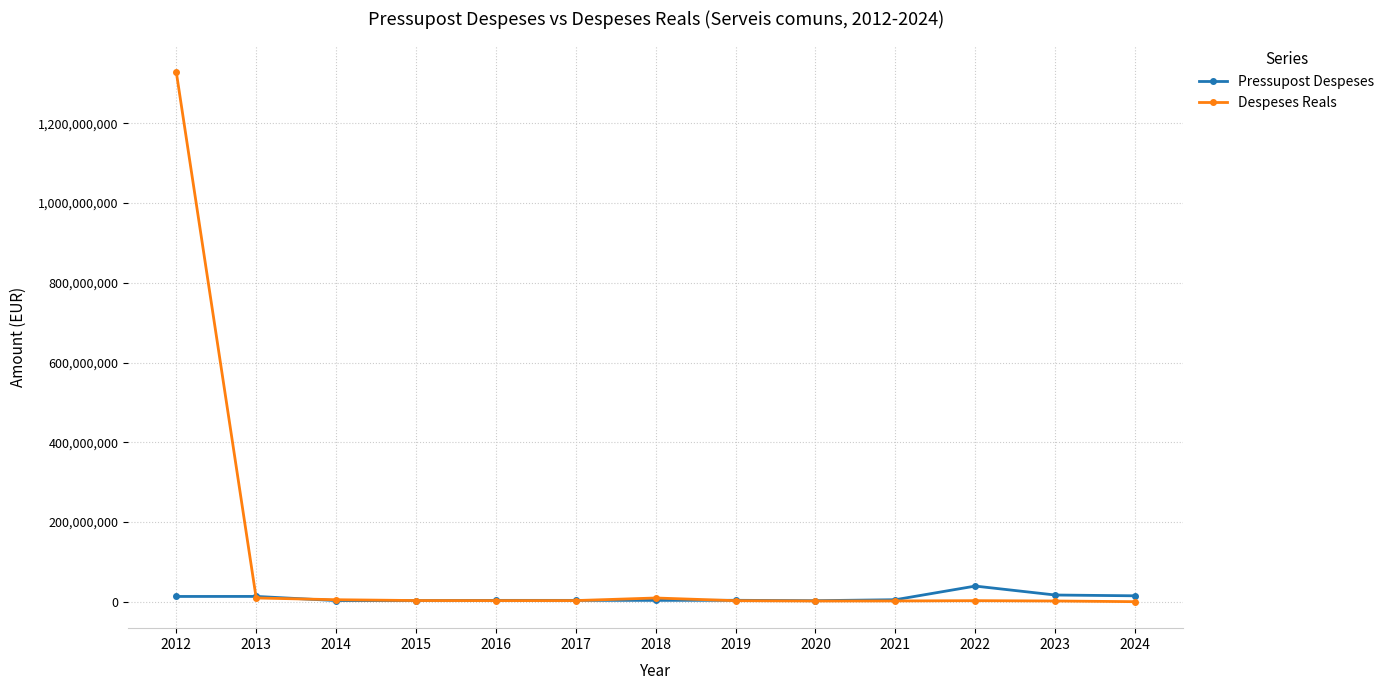

True or false: Despeses Reals has a value of 222953.0 at 2024.

True